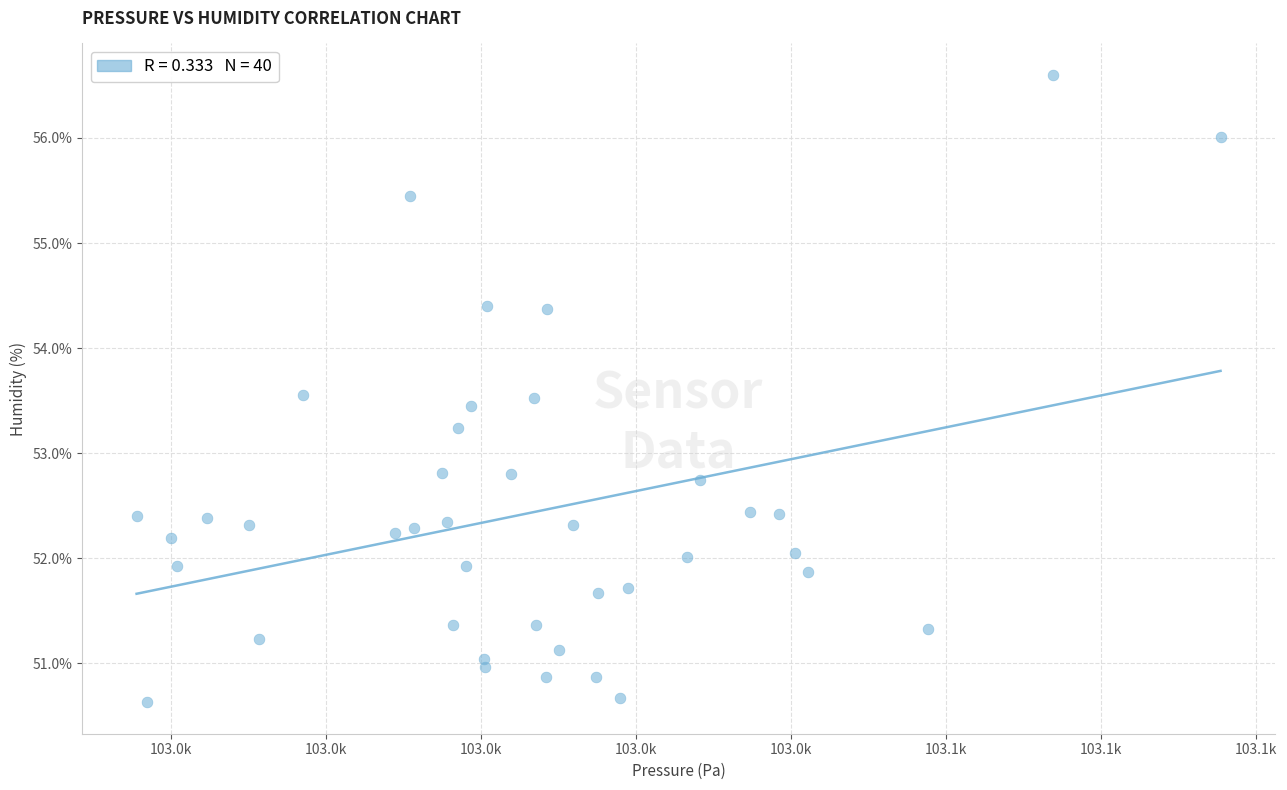

What is the range of X values (max minus min)?

69.9